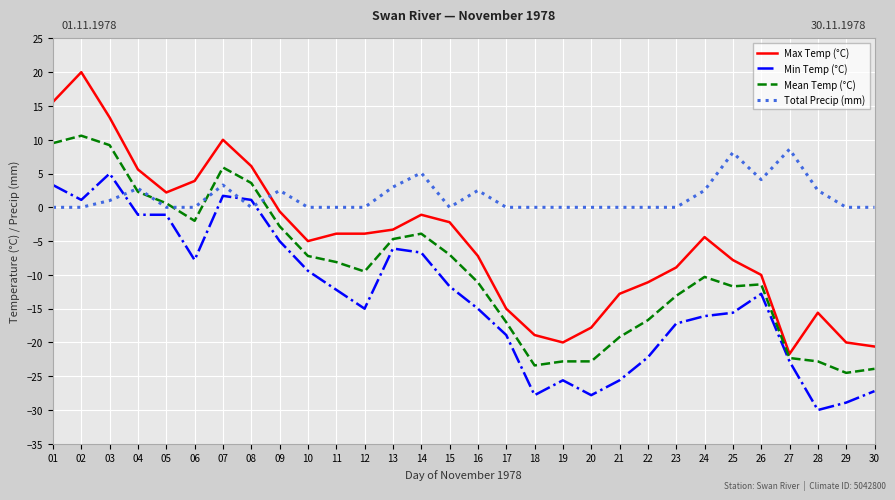

Which category has the lowest value in the Max Temp (°C) series?

27